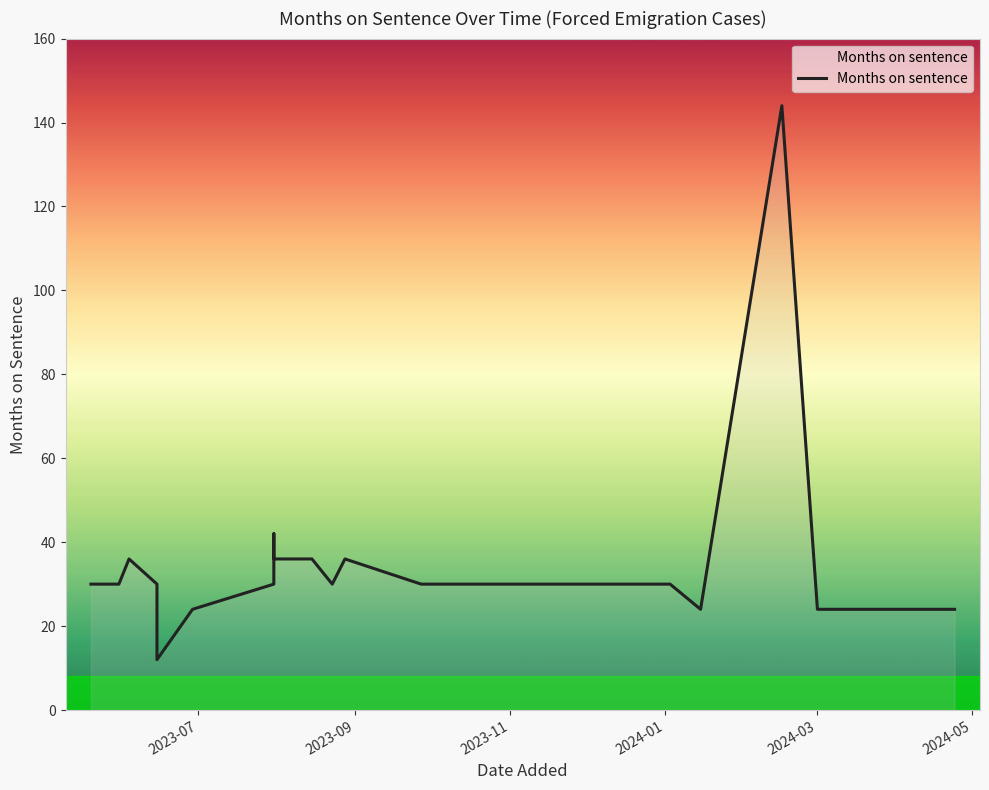

How many distinct data groups are displayed?

1